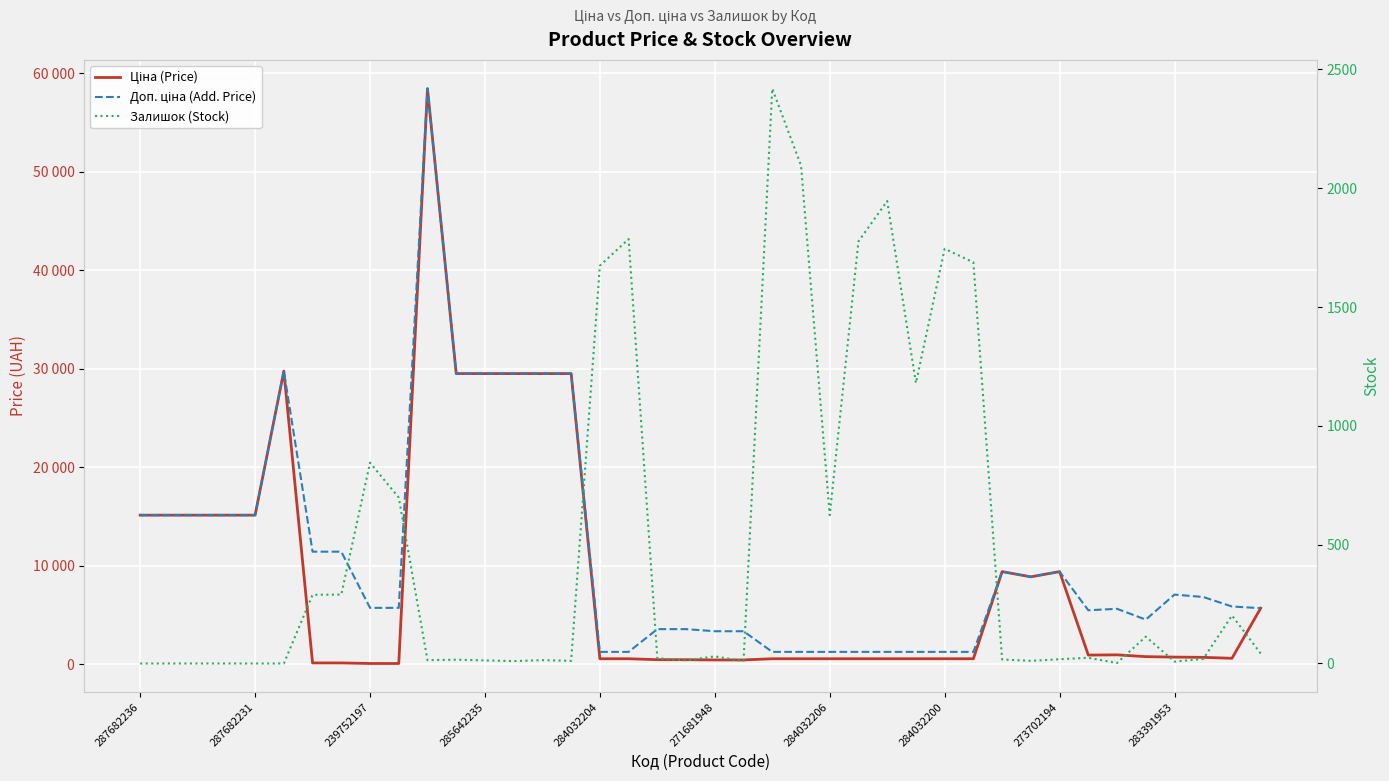

What is the average value of the Доп. ціна (Add. Price) series?

11003.9